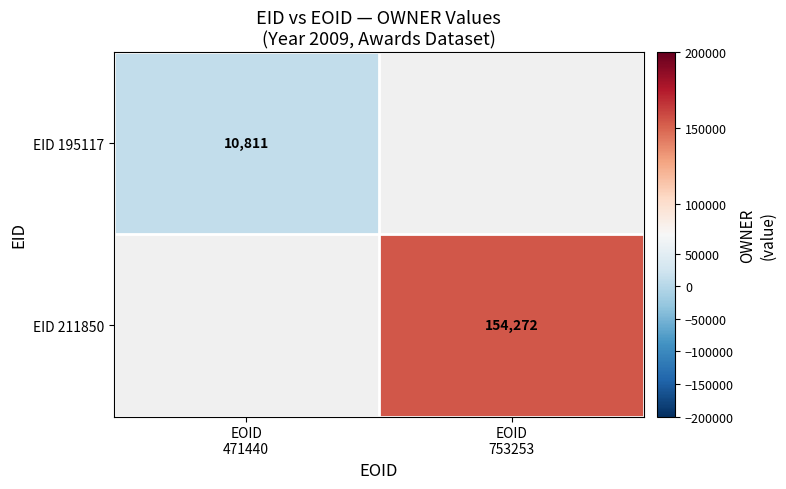

True or false: EID 195117 has a value of 17062.2 at EOID 471440.

False